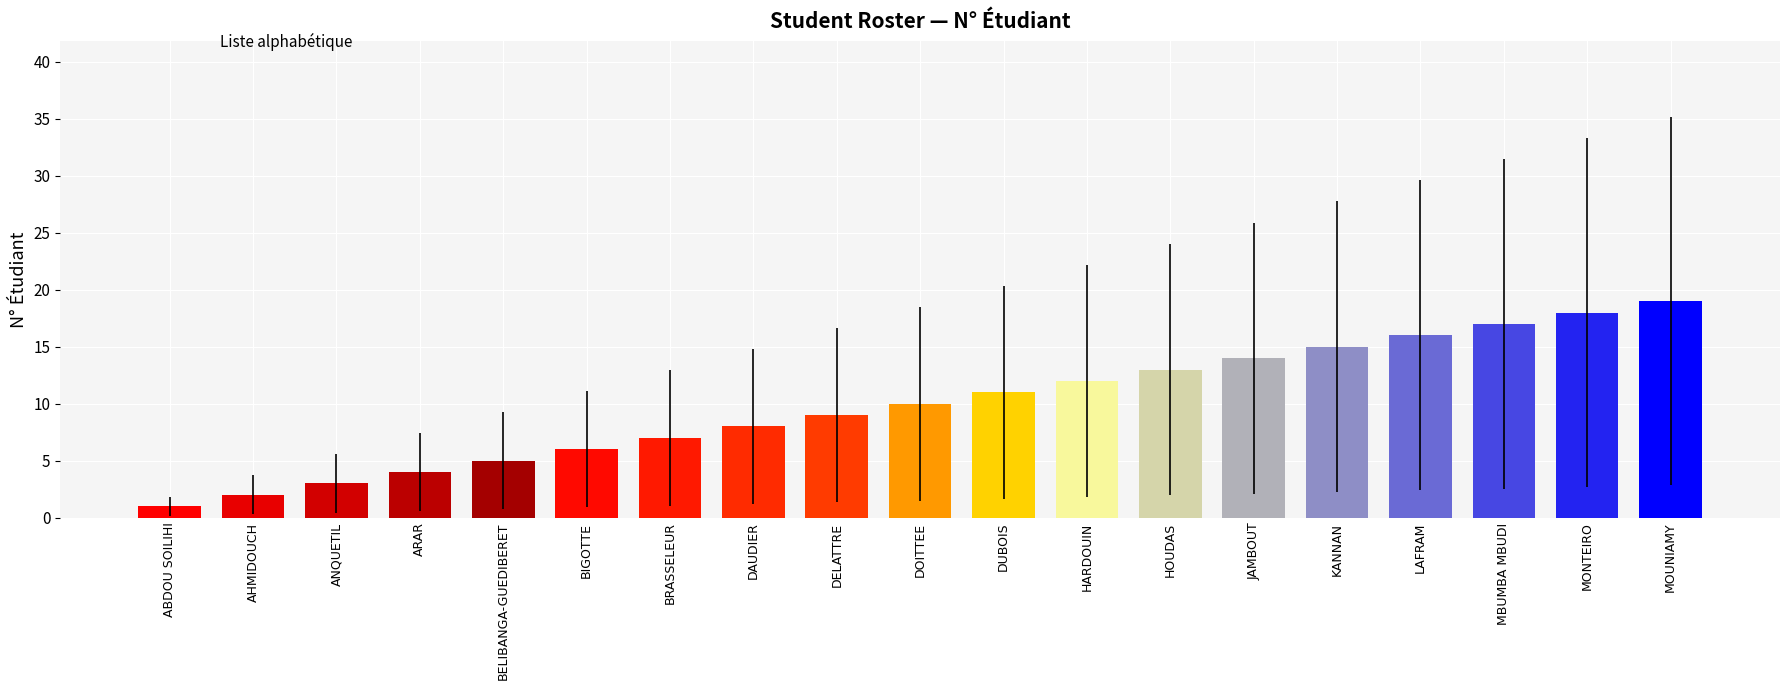

What is the average value?

10